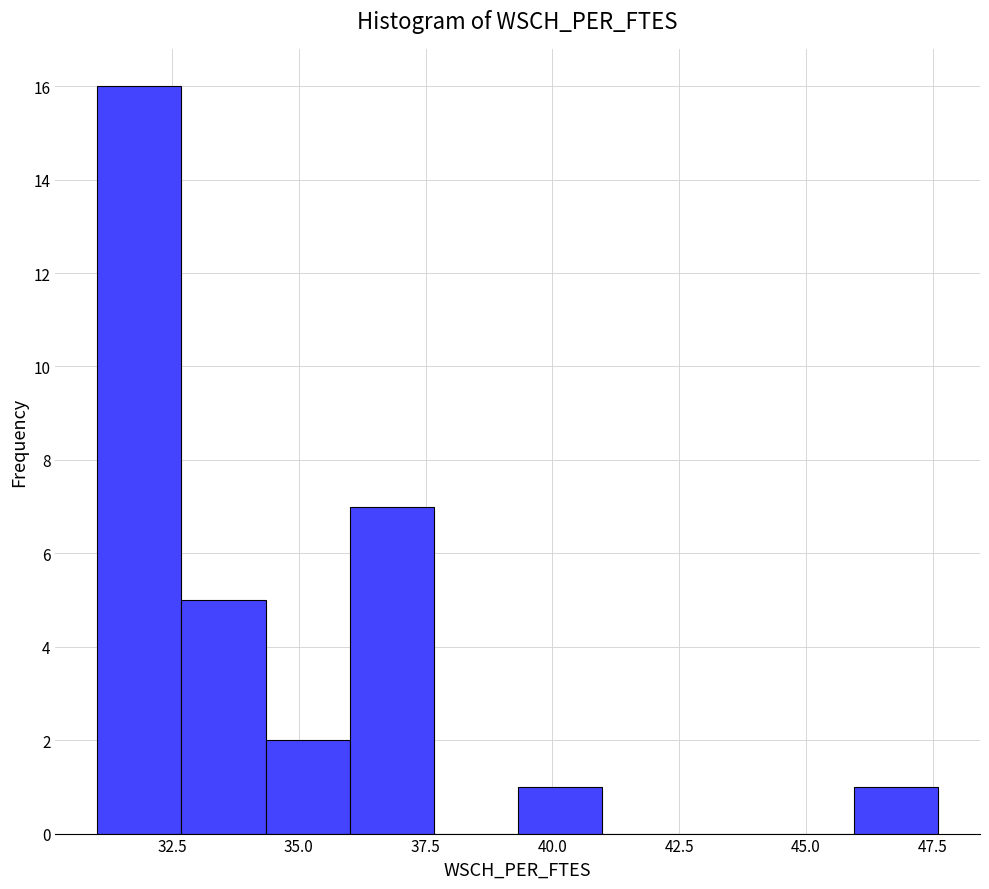

Around what value on the x-axis is the tallest bar? Give the approximate position of its centre, as read against the axis.

32.0